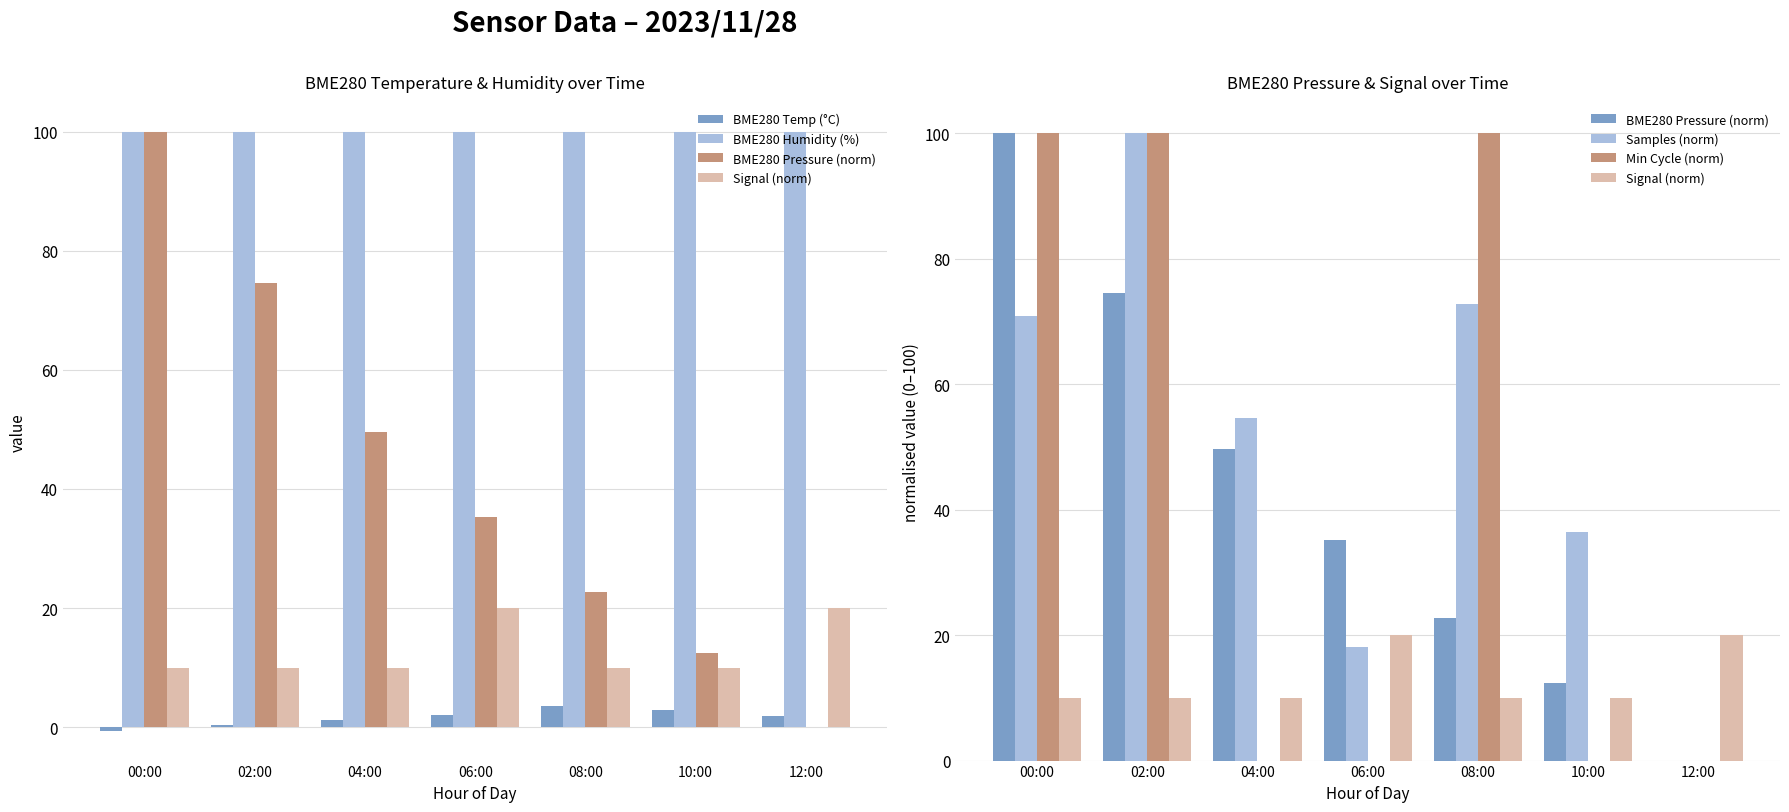

At which category is the sum across all series the highest?

02:00